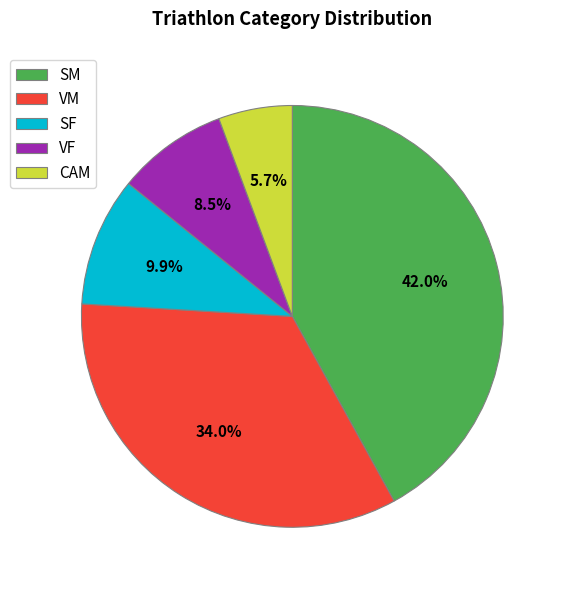

Which slice is the smallest?

CAM